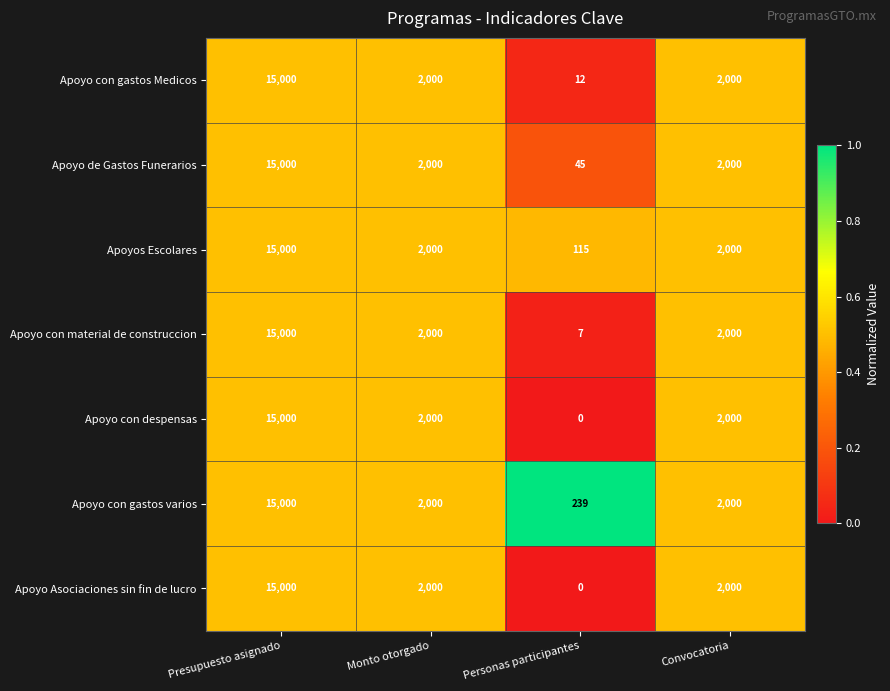

At which category does the chart reach its peak across all series?

Presupuesto asignado